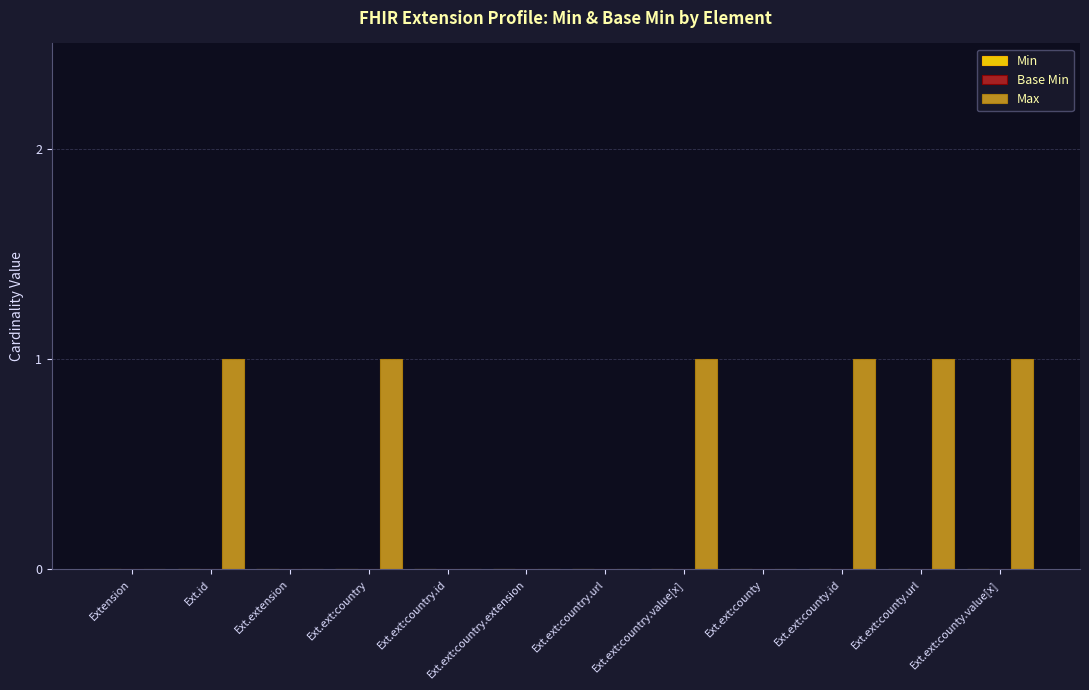

What is the sum of all values?

6